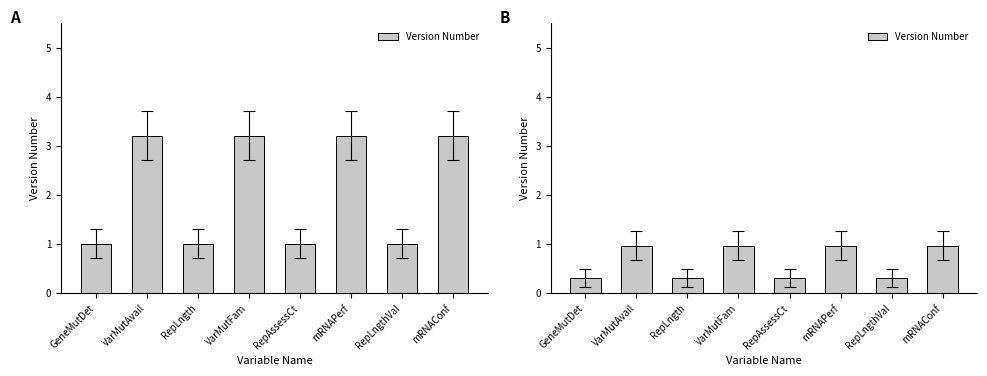

Reading left to right, transcribe all the data shown in this chart.

GeneMutDet=0.3	VarMutAvail=1.0	RepLngth=0.3	VarMutFam=1.0	RepAssessCt=0.3	mRNAPerf=1.0	RepLngthVal=0.3	mRNAConf=1.0